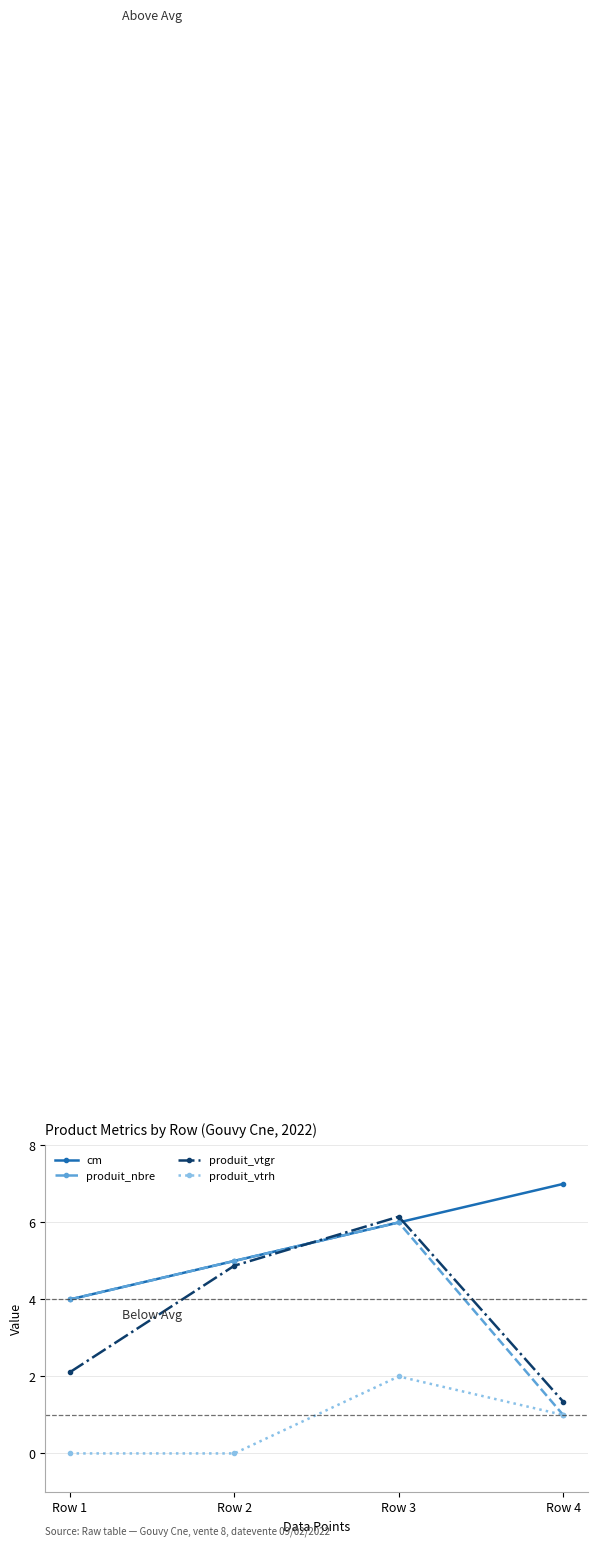

How many categories are shown in the chart?

4